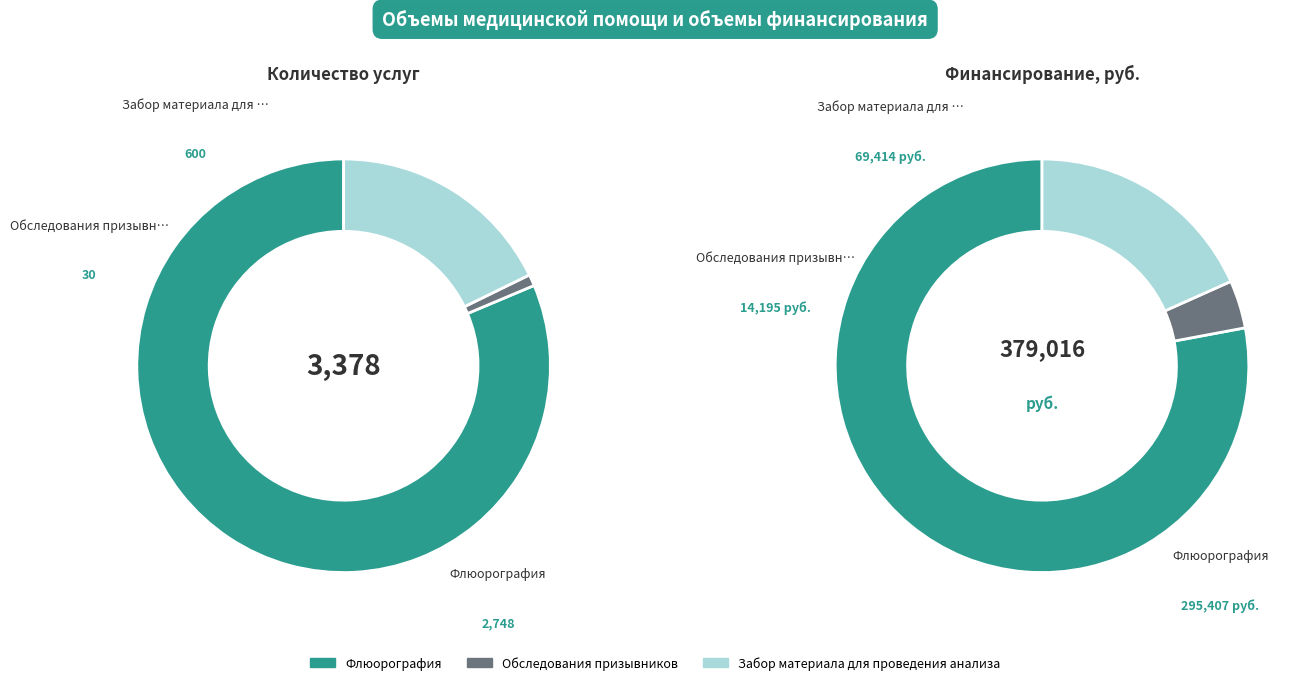

Which series has the widest spread of values?

Финансирование, руб.